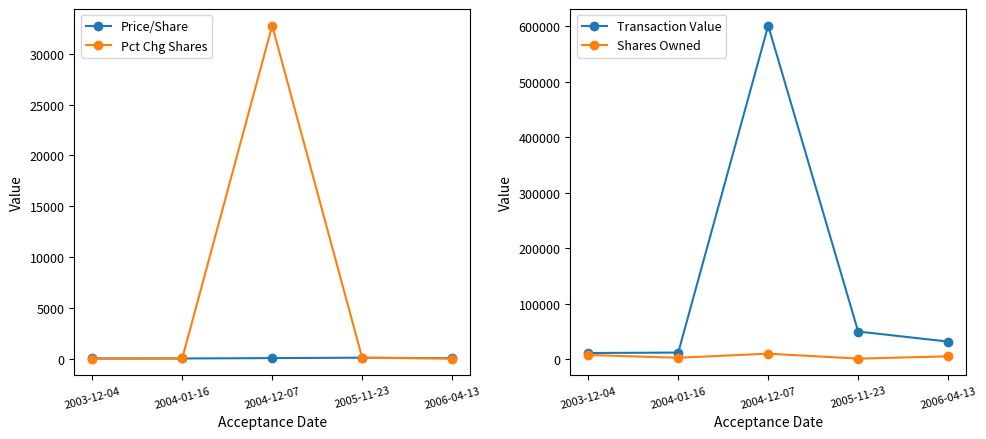

How many categories are shown in the chart?

5